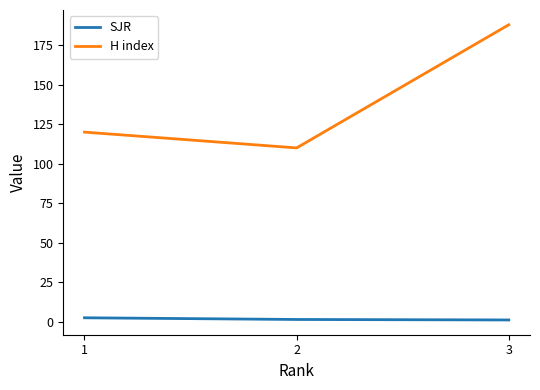

What is the minimum value shown in the chart?

1.0